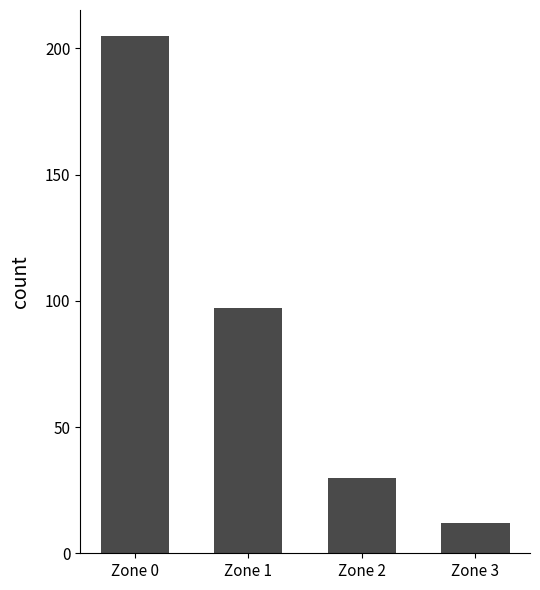

True or false: the data shows 127 at Zone 0.

False